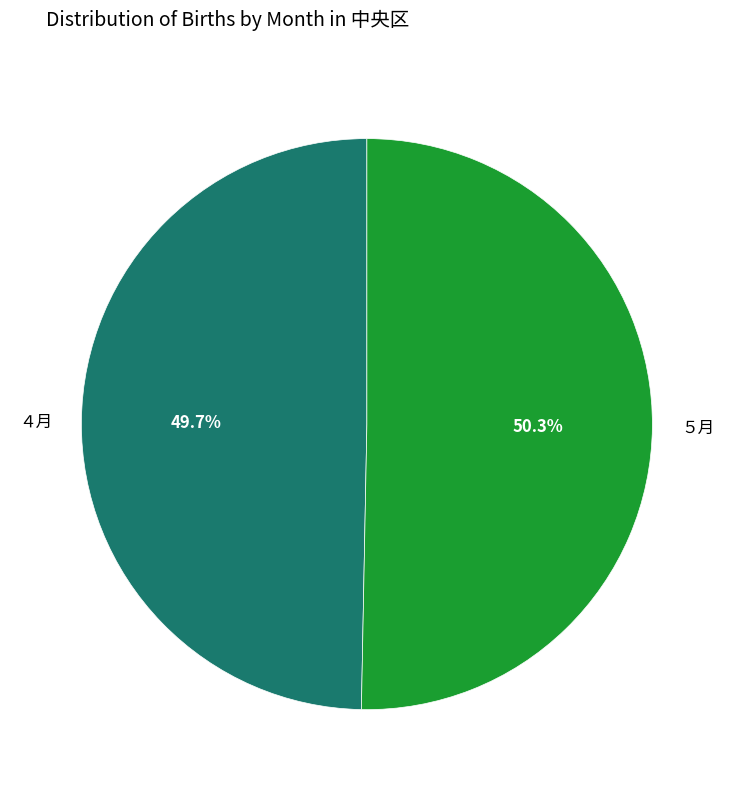

To the nearest percent, what is the average slice percentage?

50%